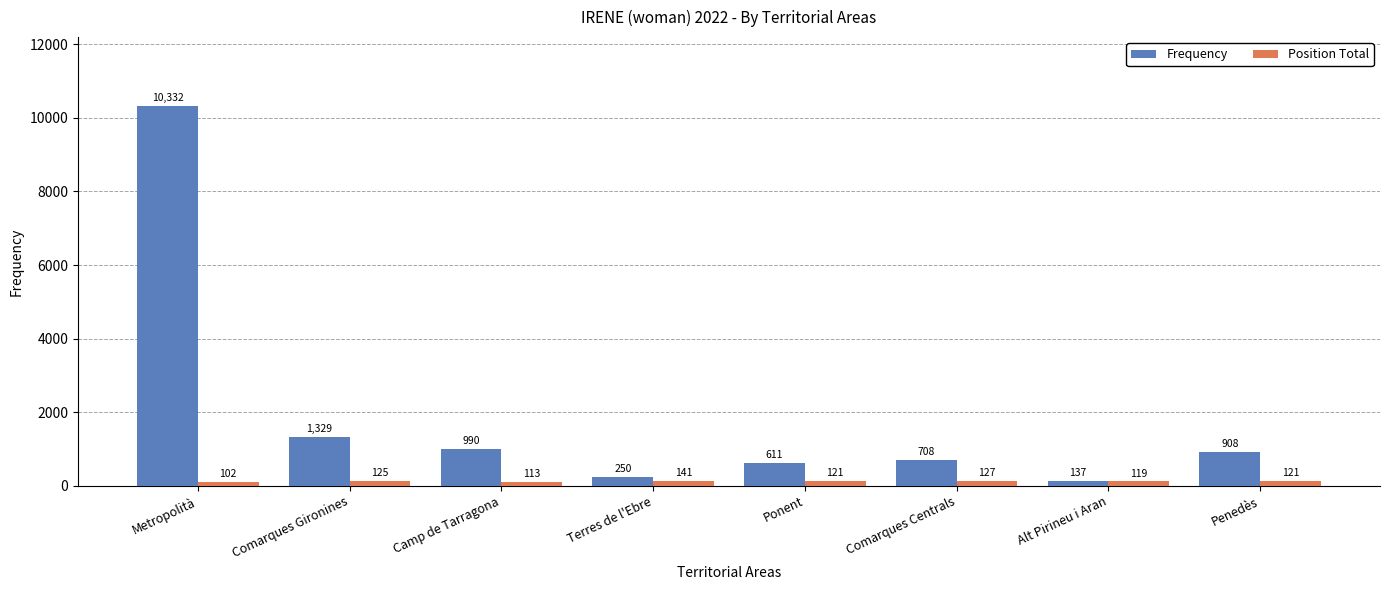

What is the minimum value for Position Total?

102